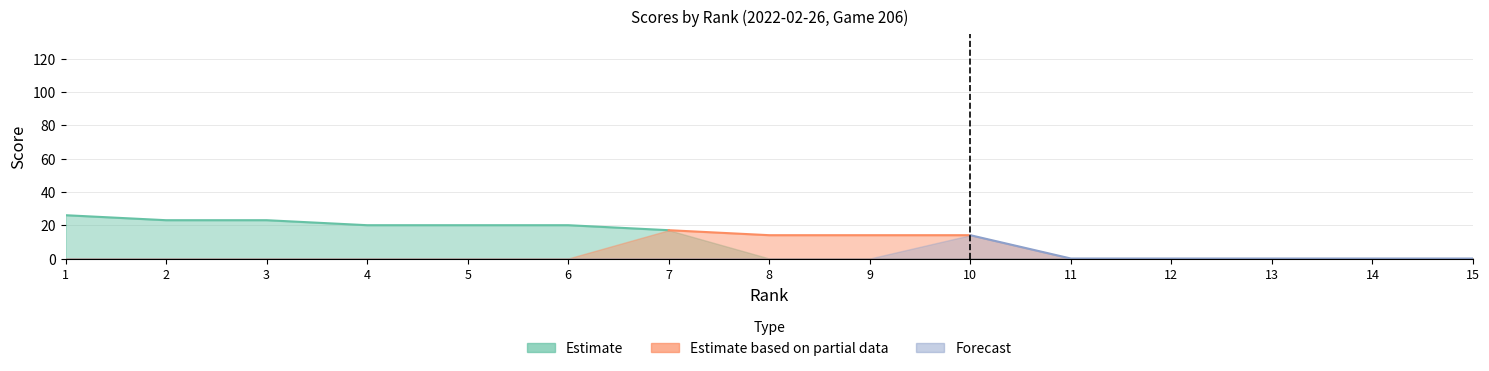

True or false: Estimate and Estimate based on partial data intersect in this chart.

False